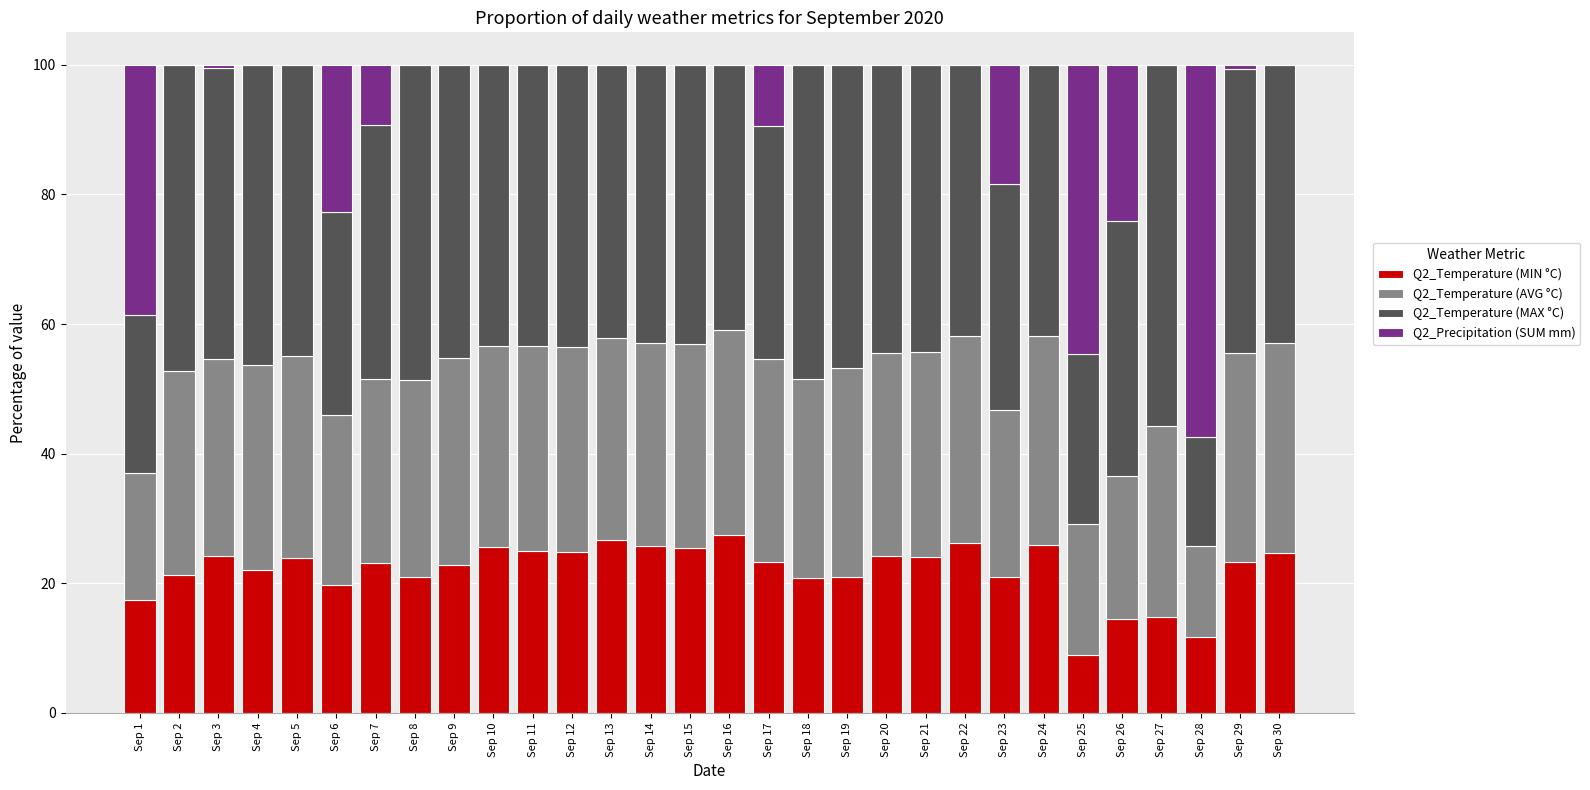

Is it true that Q2_Temperature (MIN °C) equals 9.0 at Sep 25?

True